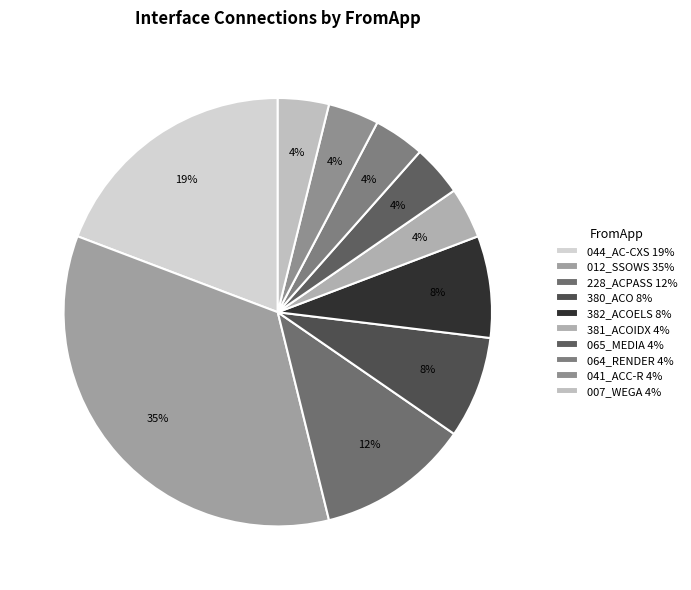

Does 044_AC-CXS account for over 50% of the chart?

No